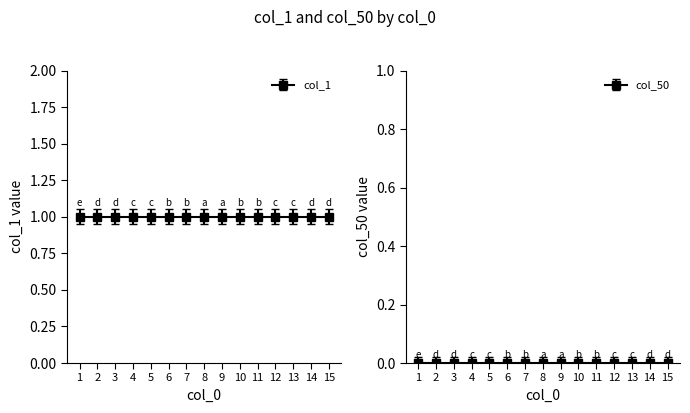

True or false: col_1 has a value of 1 at 2.

True